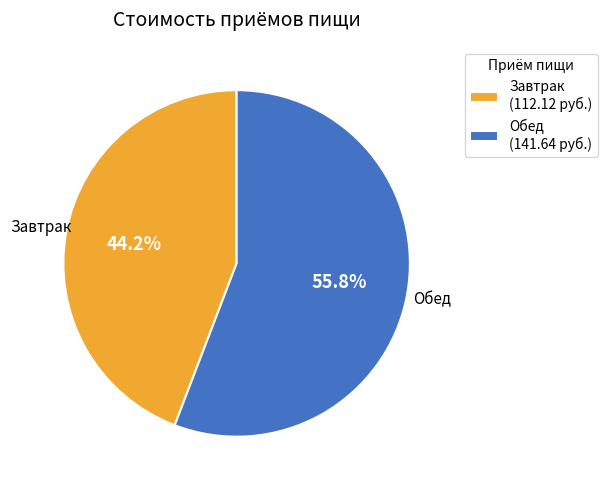

Does Обед represent more than half of the total?

Yes